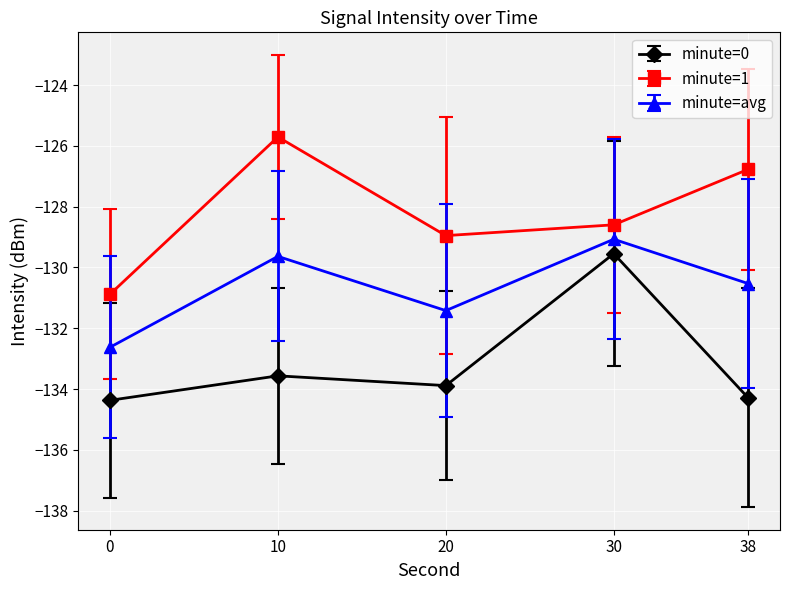

At which category is the sum across all series the highest?

30